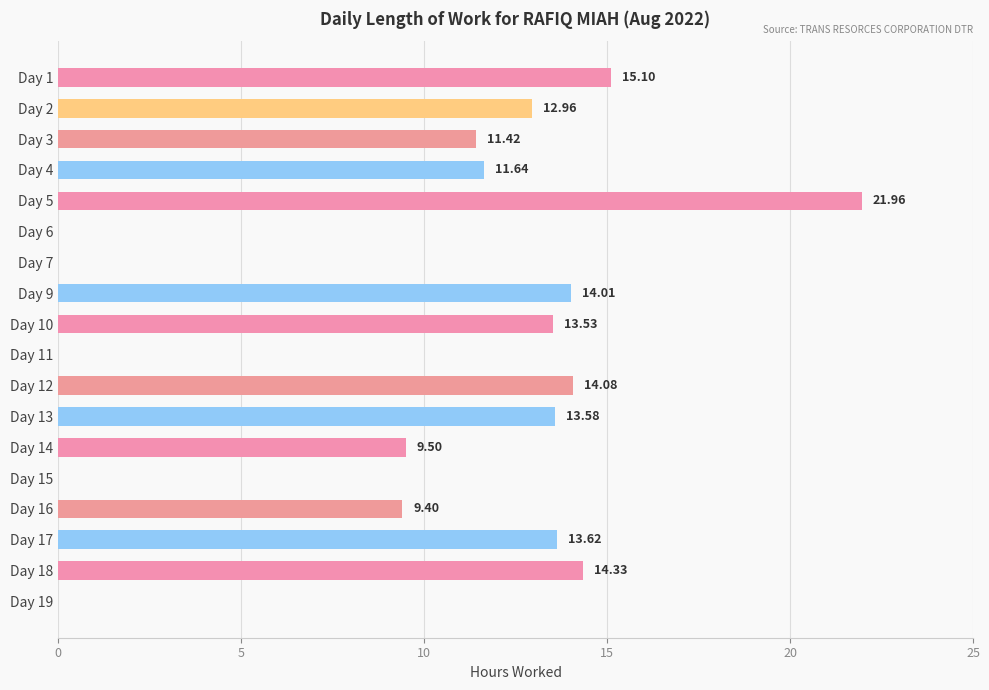

What is the change in value from Day 2 to Day 14?

-3.5